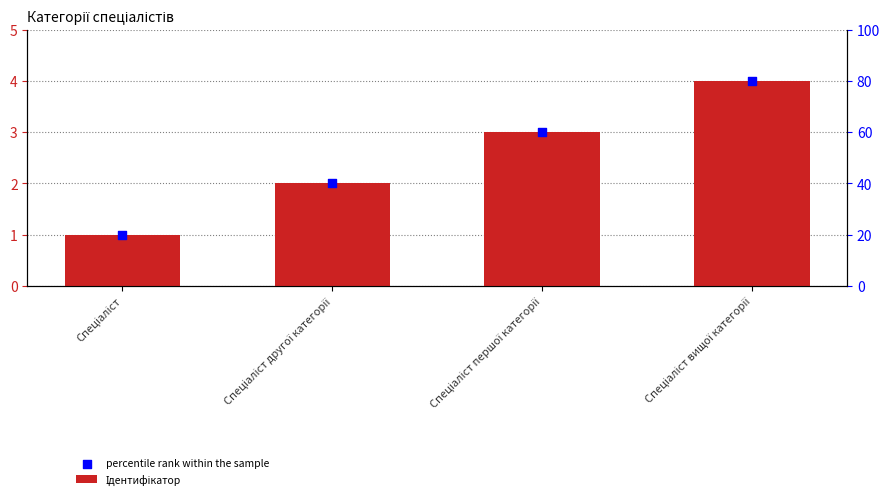

Is the value of Ідентифікатор at Спеціаліст greater than the value of percentile rank within the sample at Спеціаліст першої категорії?

No